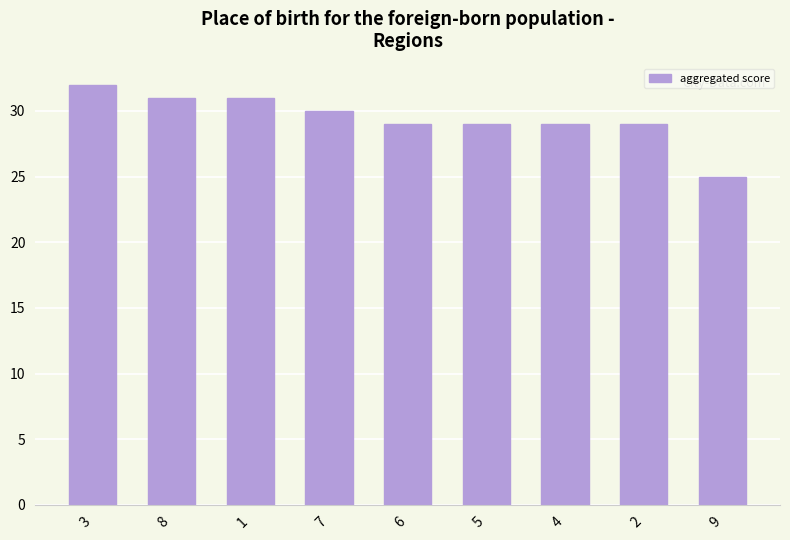

What is the sum of the values at 2 and 8?

60